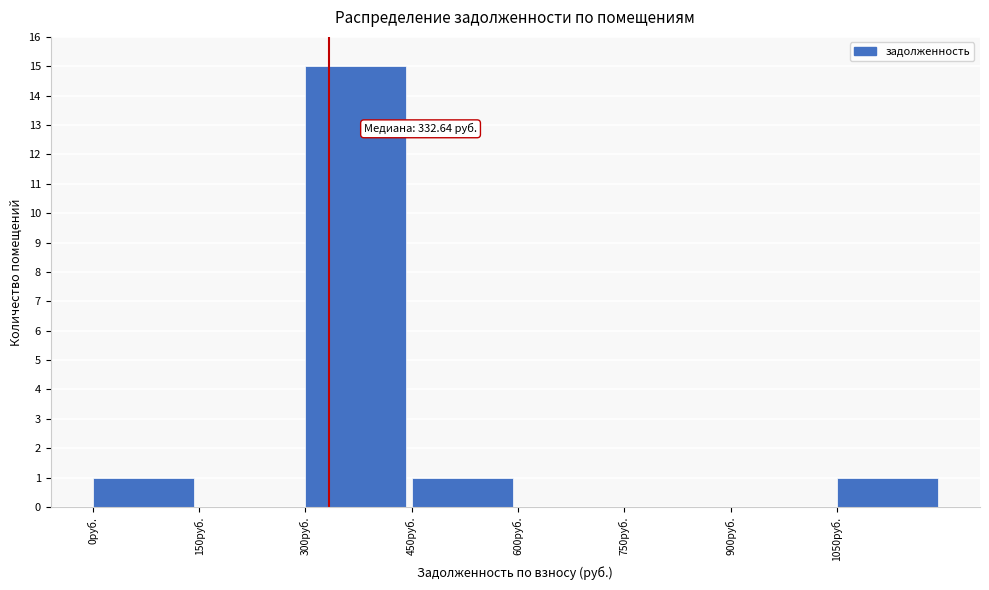

Which range on the x-axis has the tallest bar?

300 to 450